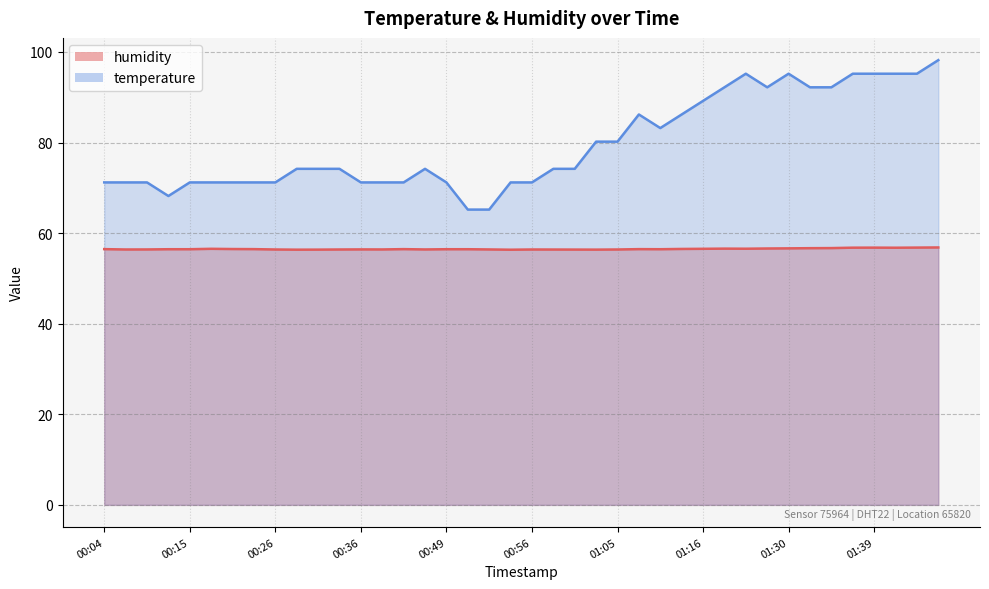

Which series has the largest total across all categories?

temperature